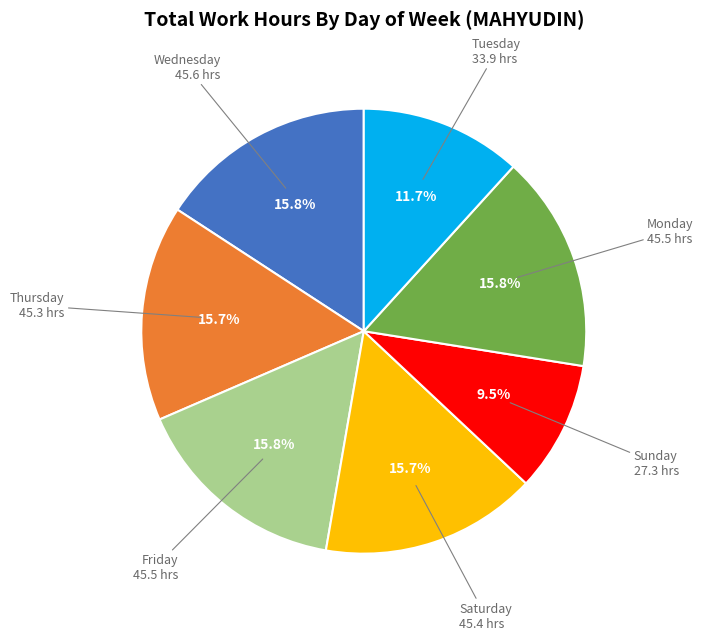

Is there any slice that represents more than half of the pie?

No